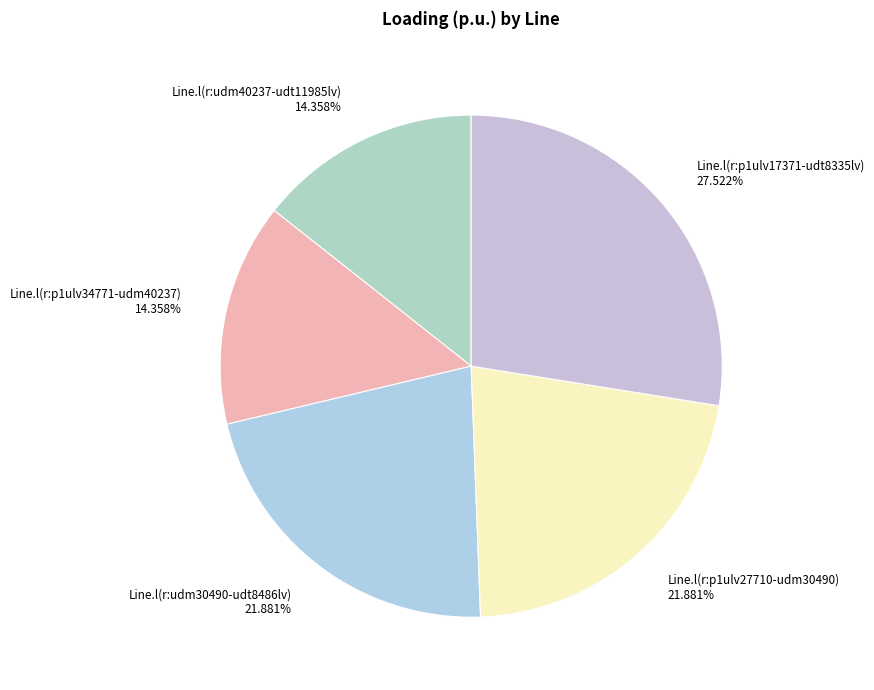

True or false: Line.l(r:p1ulv17371-udt8335lv) accounts for 28% of the total.

True